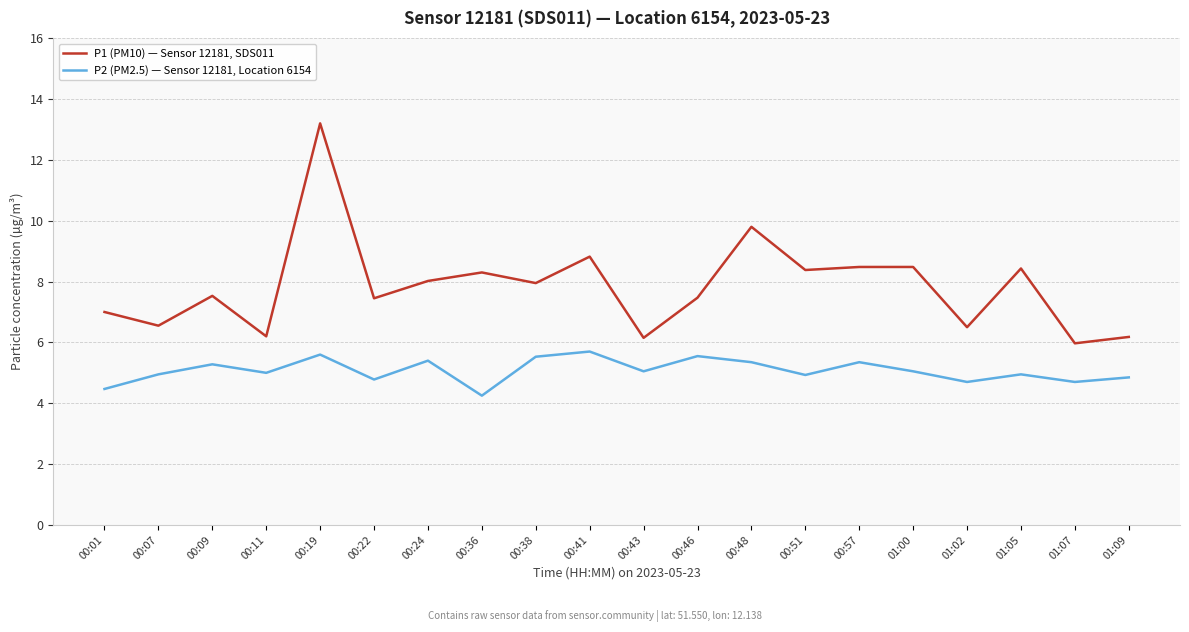

What position from the right is 00:01?

20